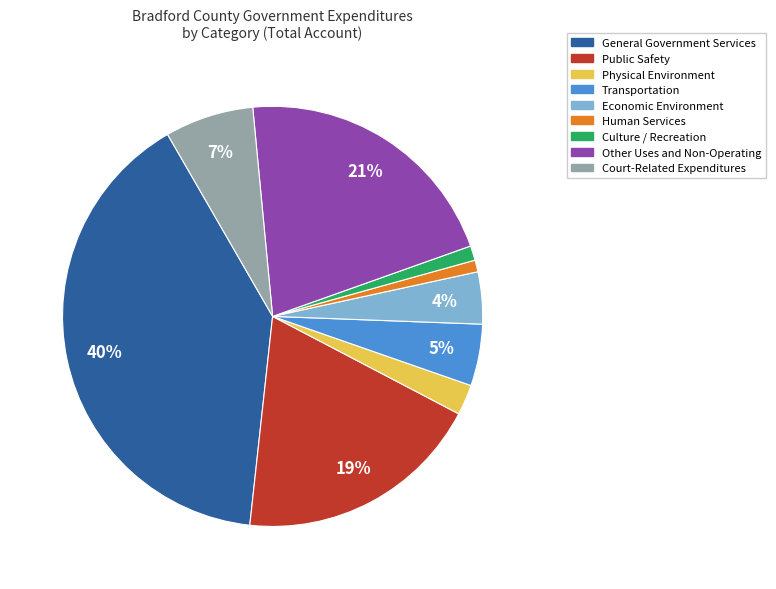

Combined, do Economic Environment and Public Safety account for over 50%?

No